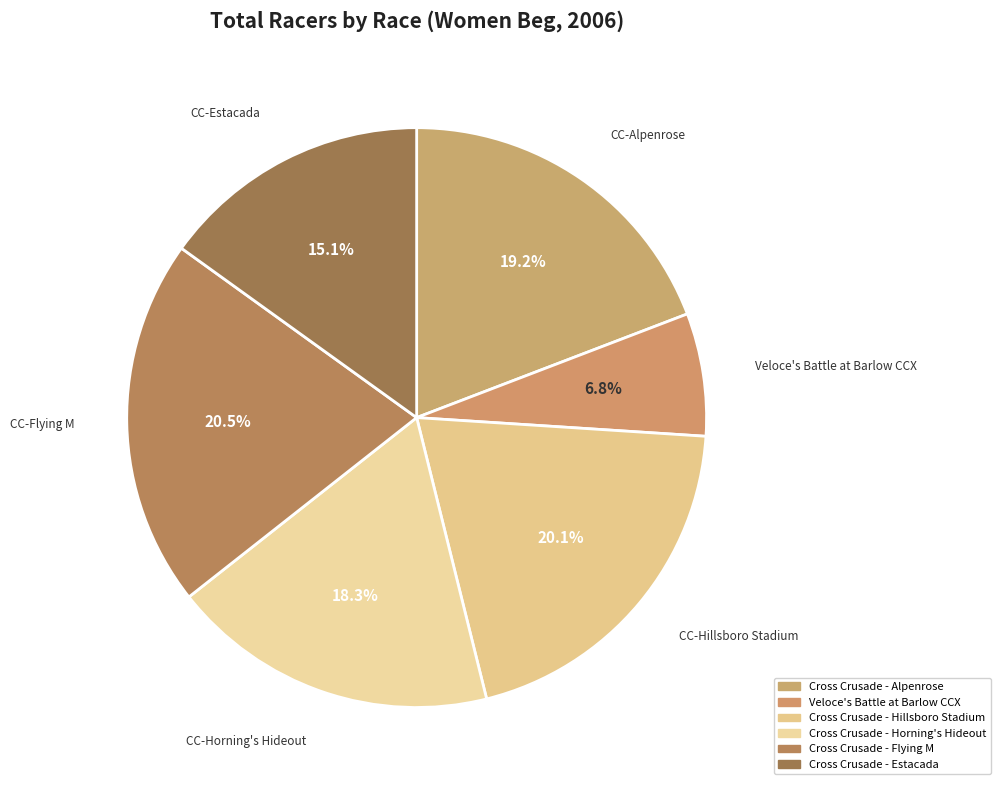

Is there a majority slice in this chart?

No